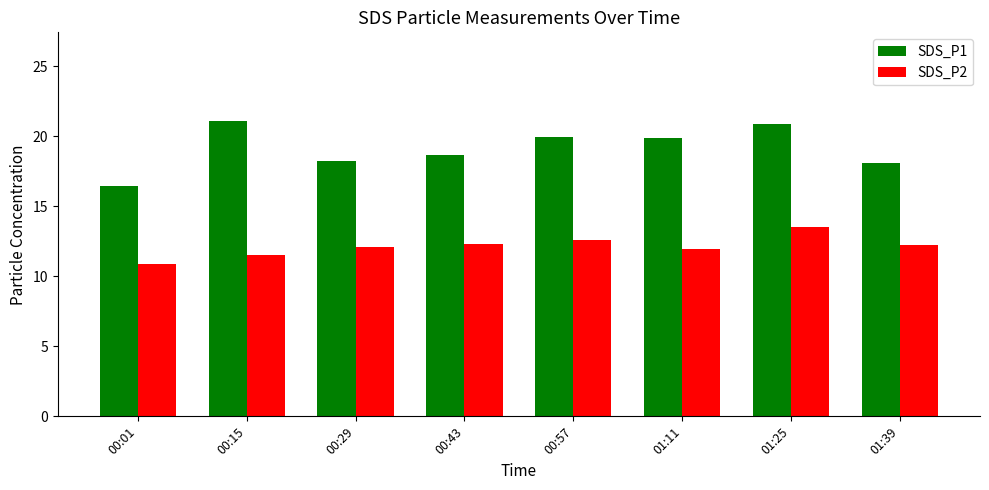

What value does the SDS_P1 series have at 00:57?

19.9